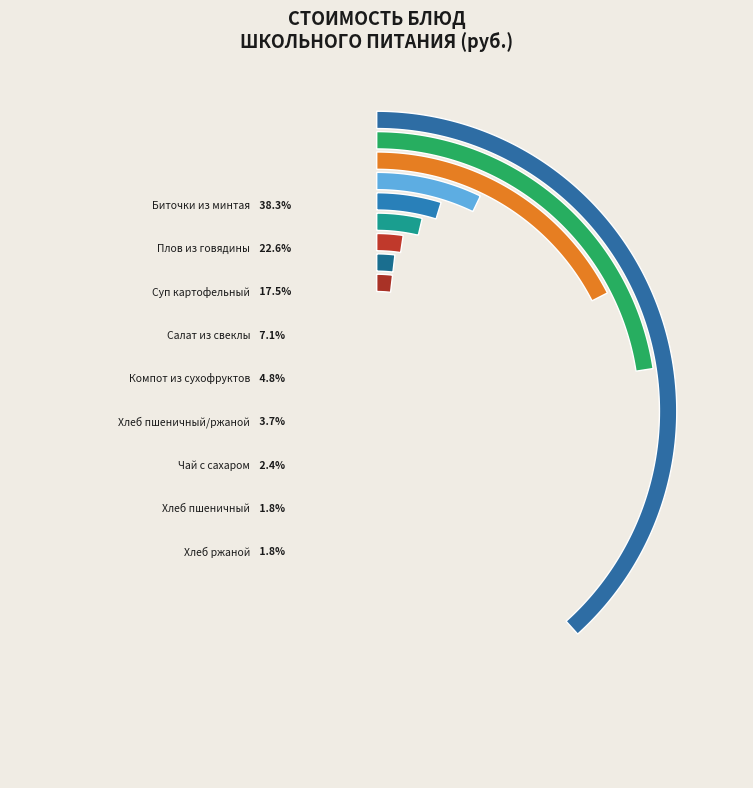

How many segments does this pie chart have?

9